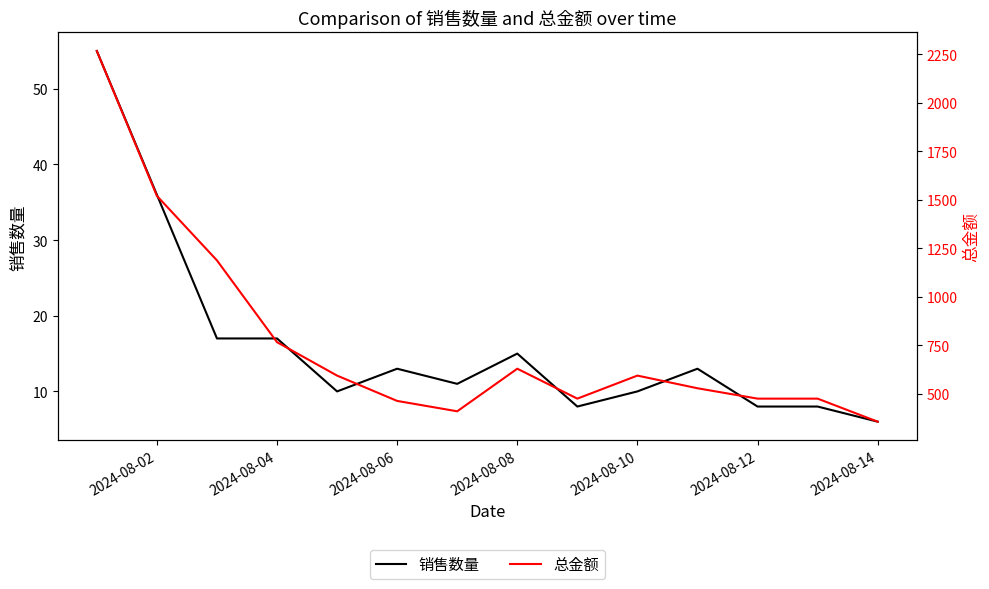

Where is 销售数量 nearest to the value 30?

2024-08-02